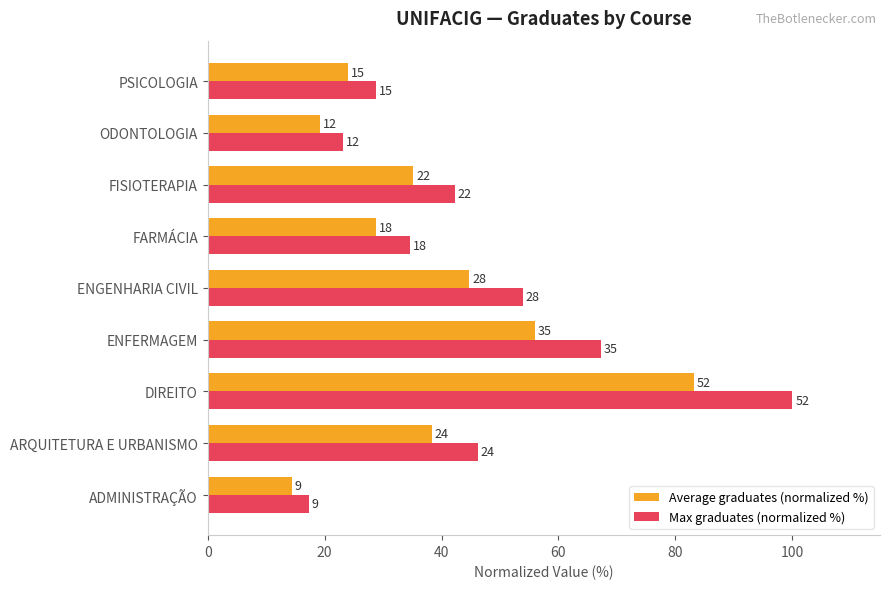

What are all the series names shown in the legend?

Average graduates (normalized %), Max graduates (normalized %)